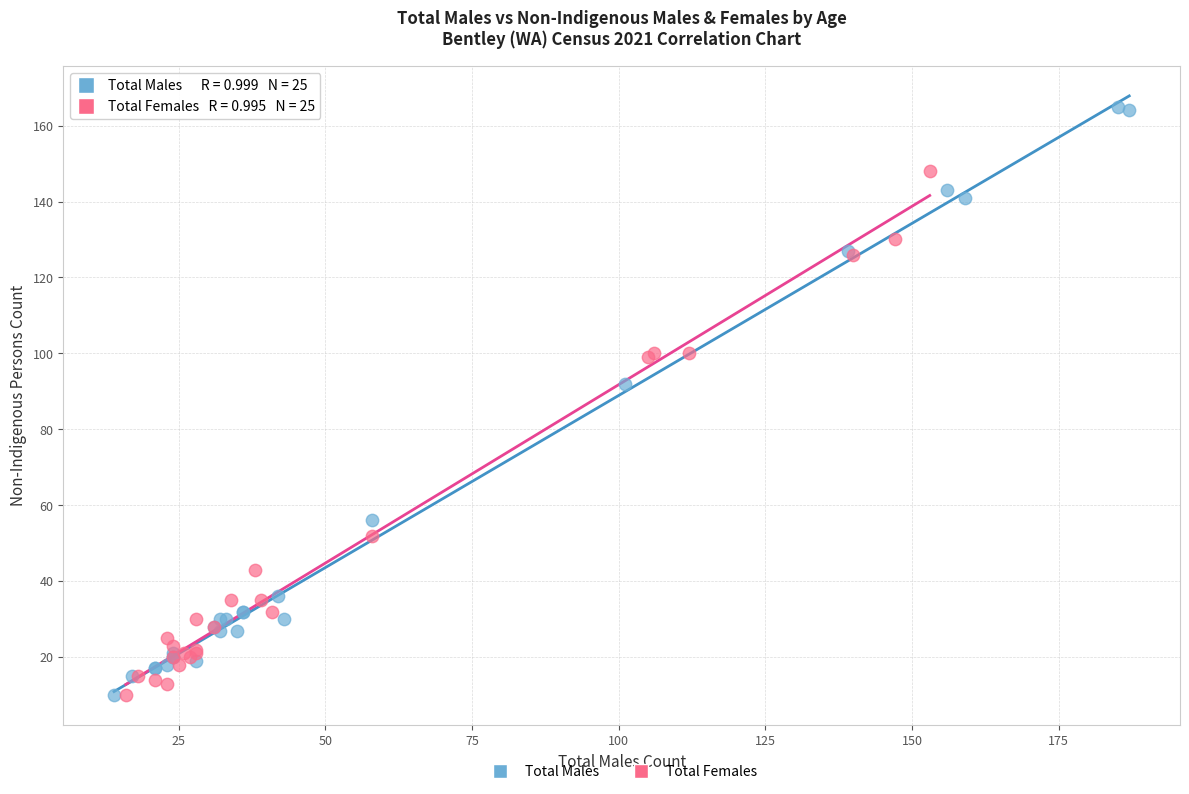

What are all the series names shown in the legend?

Total Males, Total Females